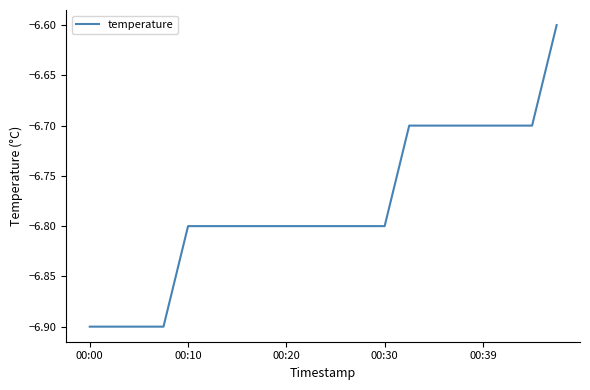

What is the greatest value displayed?

-6.6